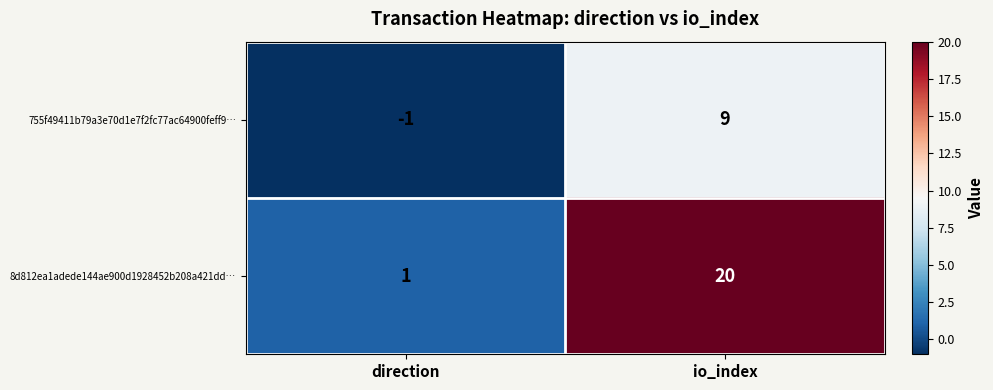

Which series changed the most between direction and io_index?

8d812ea1adede144ae900d1928452b208a421dd…